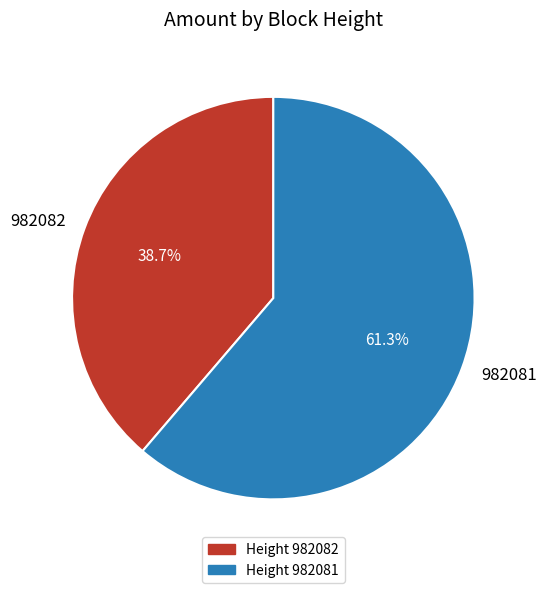

What percentage is the 982082 slice, to the nearest percent?

39%